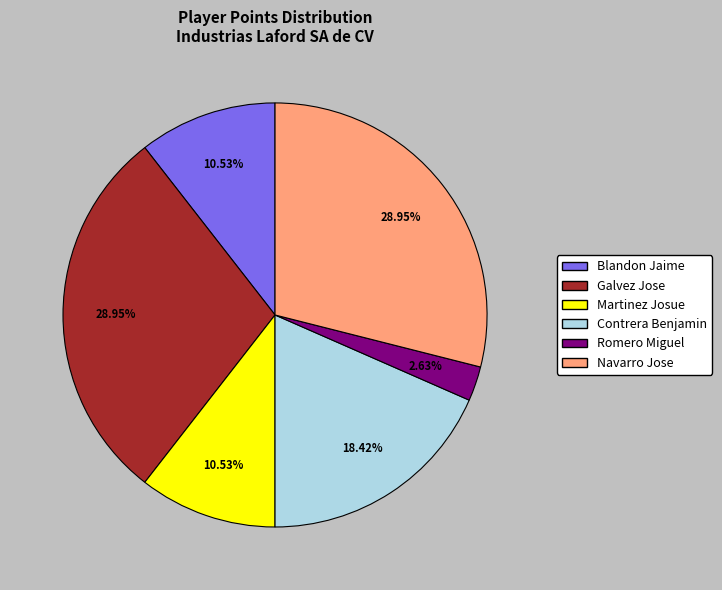

Combined, do Martinez Josue and Navarro Jose account for over 50%?

No